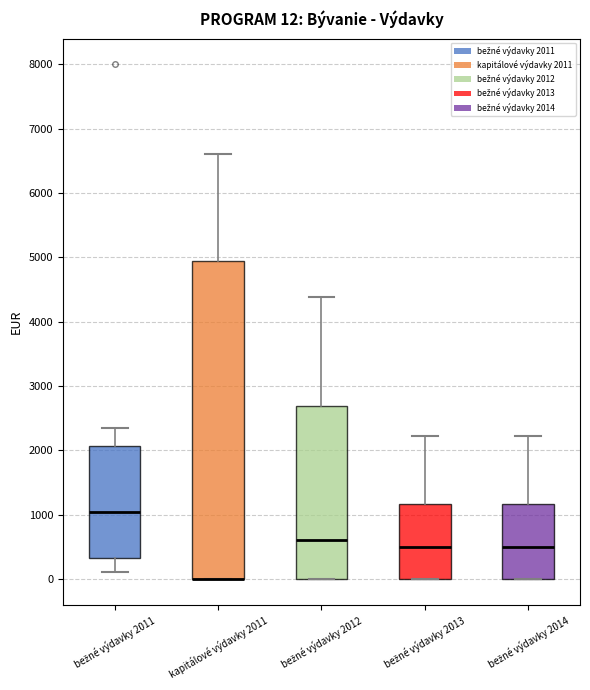

Which box is the tallest, from its lower edge to its upper edge?

kapitálové výdavky 2011